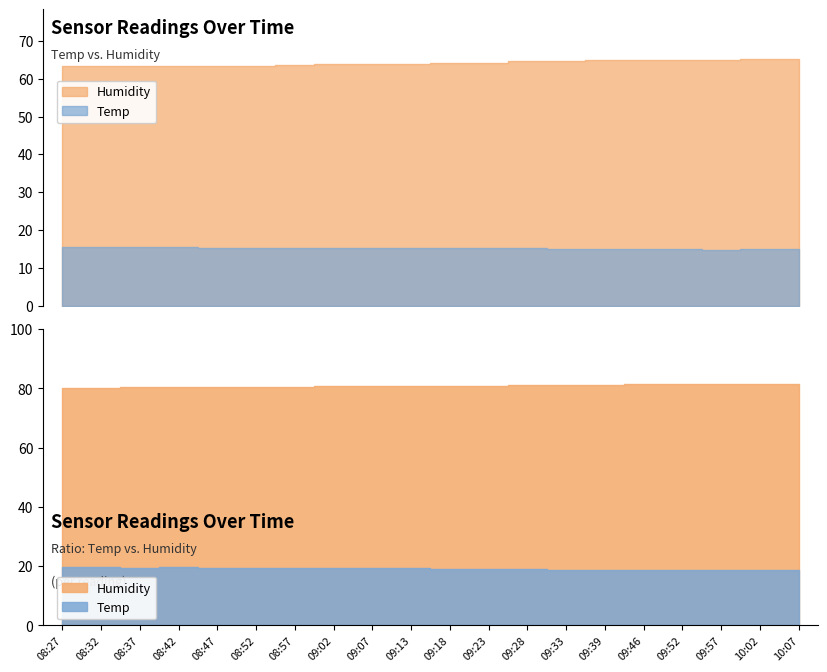

True or false: Temp and Min_cycle cross at least once.

False